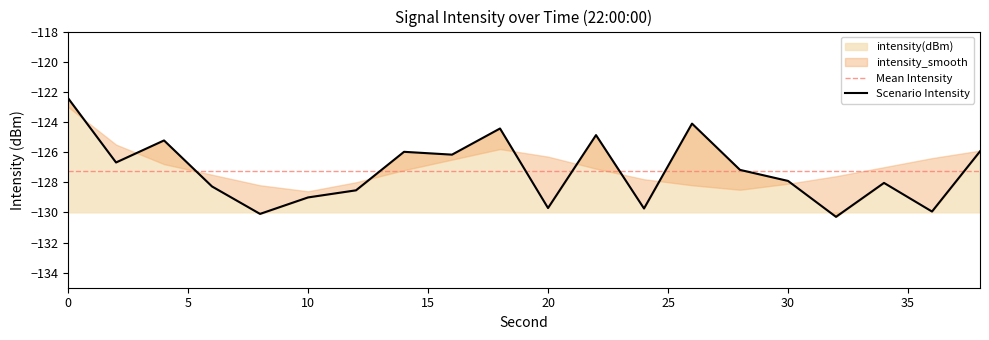

What is the difference between the maximum and second lowest values?

7.7